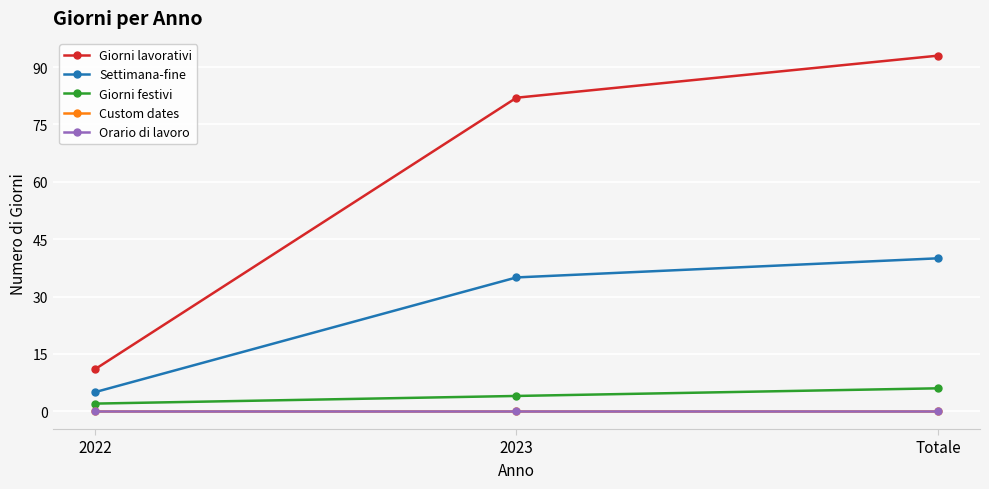

At Totale, list the series in order from largest to smallest.

Giorni lavorativi, Settimana-fine, Giorni festivi, Custom dates, Orario di lavoro